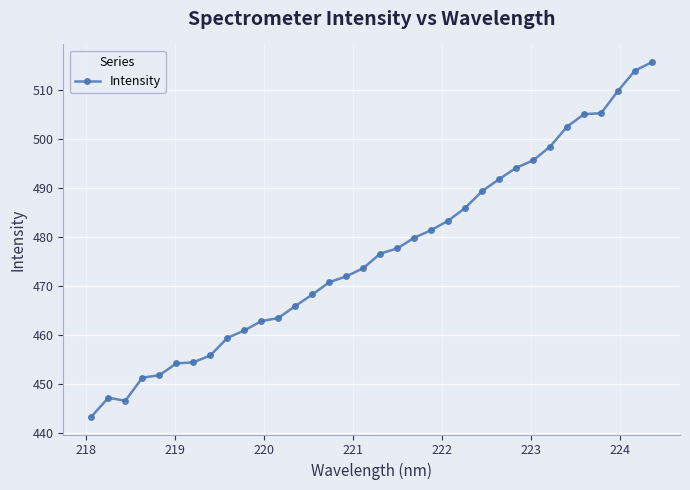

What is the minimum value shown in the chart?

443.3